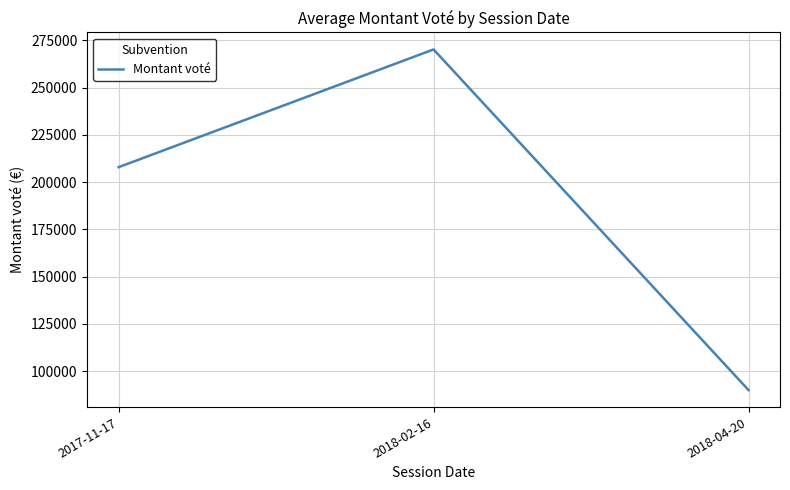

What is the change in value from 2017-11-17 to 2018-02-16?

+62302.3